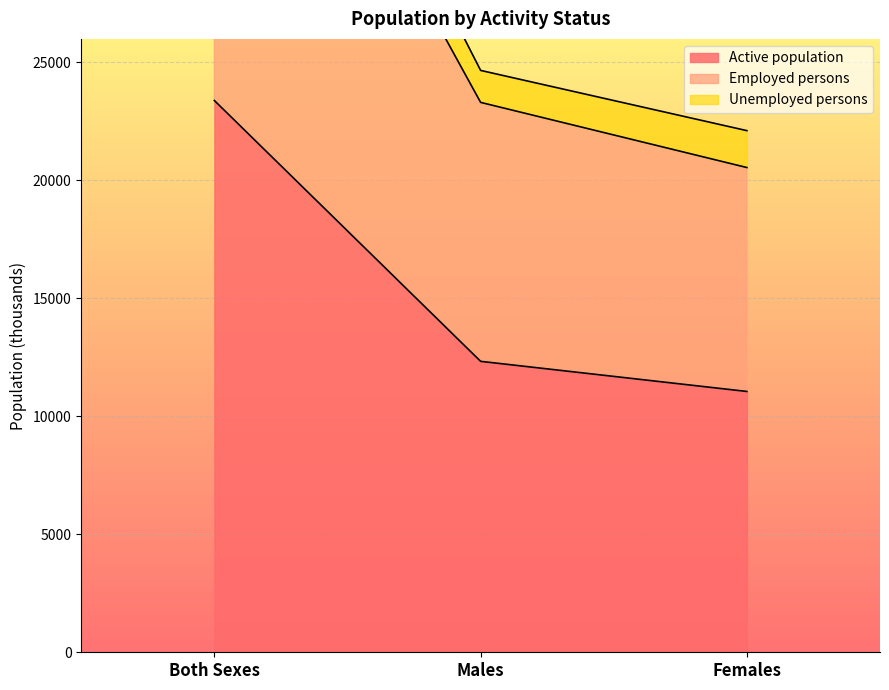

List the labels in order of Active population value, largest first.

Both Sexes, Males, Females